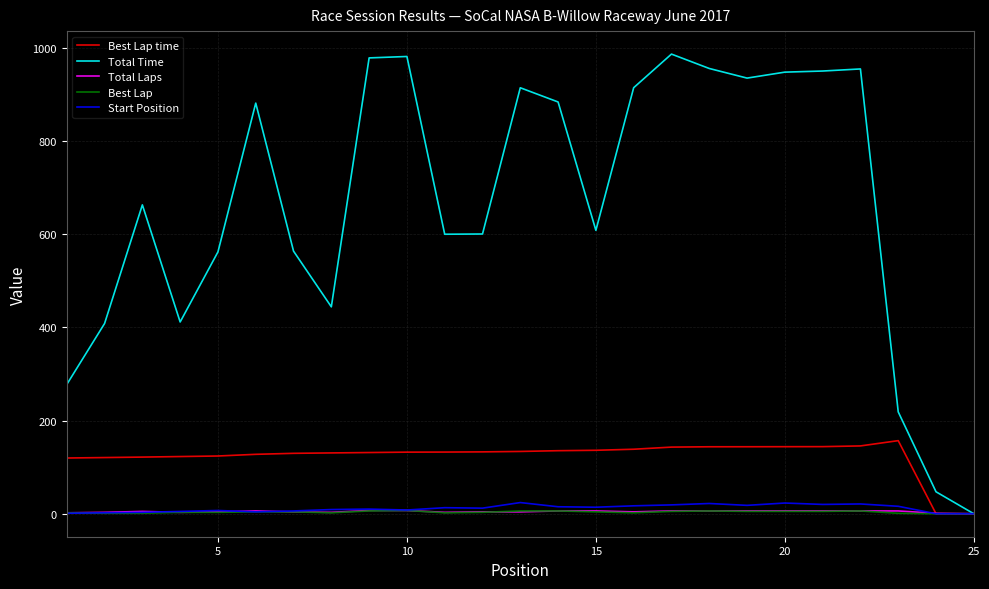

Which series has the largest total across all categories?

Total Time